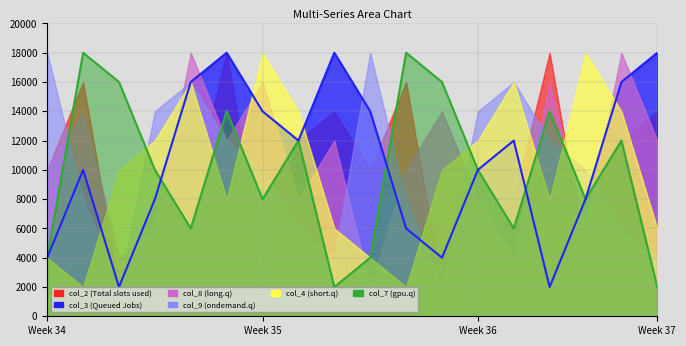

After their last crossing, which series has the higher values: col_7_line or col_3_line?

col_7_line